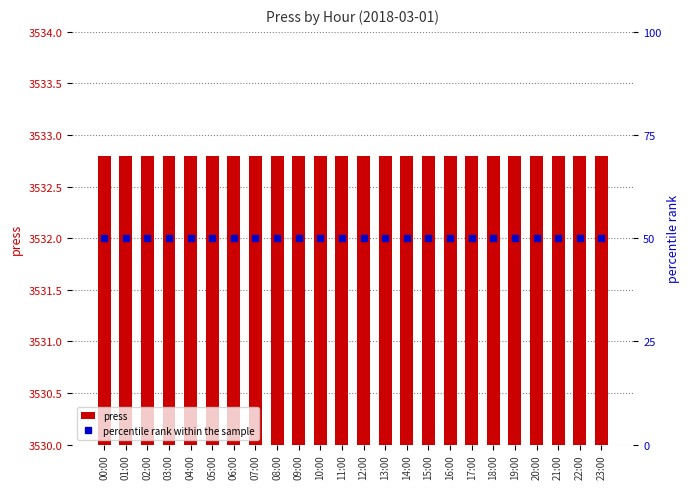

Reading left to right, list all the values displayed in this chart.

press: 00:00=3532.8	01:00=3532.8	02:00=3532.8	03:00=3532.8	04:00=3532.8	05:00=3532.8	06:00=3532.8	07:00=3532.8	08:00=3532.8	09:00=3532.8	10:00=3532.8	11:00=3532.8	12:00=3532.8	13:00=3532.8	14:00=3532.8	15:00=3532.8	16:00=3532.8	17:00=3532.8	18:00=3532.8	19:00=3532.8	20:00=3532.8	21:00=3532.8	22:00=3532.8	23:00=3532.8
percentile rank within the sample: 00:00=50.0	01:00=50.0	02:00=50.0	03:00=50.0	04:00=50.0	05:00=50.0	06:00=50.0	07:00=50.0	08:00=50.0	09:00=50.0	10:00=50.0	11:00=50.0	12:00=50.0	13:00=50.0	14:00=50.0	15:00=50.0	16:00=50.0	17:00=50.0	18:00=50.0	19:00=50.0	20:00=50.0	21:00=50.0	22:00=50.0	23:00=50.0